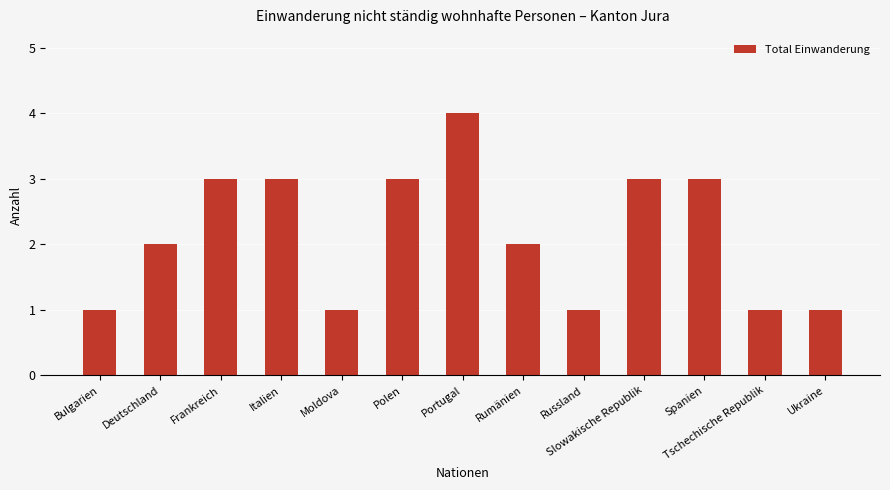

Approximately how many times larger is the value at Portugal compared to Polen?

1.3